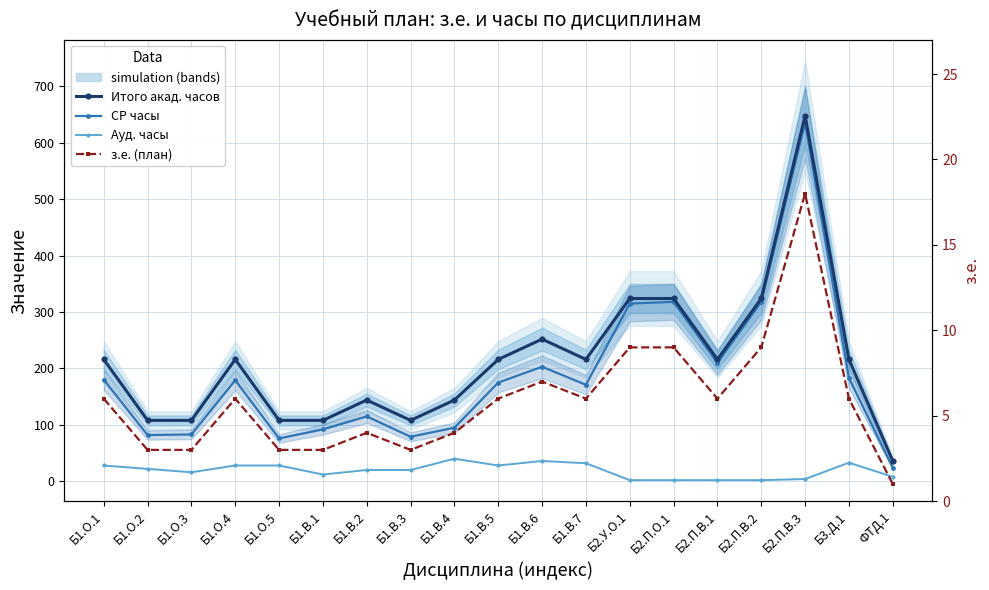

True or false: з.е. (план) has a value of 4 at Б1.В.2.

True